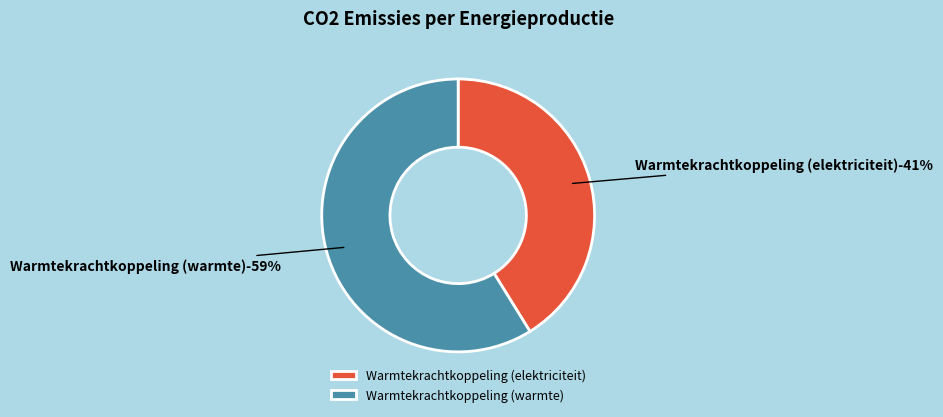

To the nearest percent, what is the average slice percentage?

50%